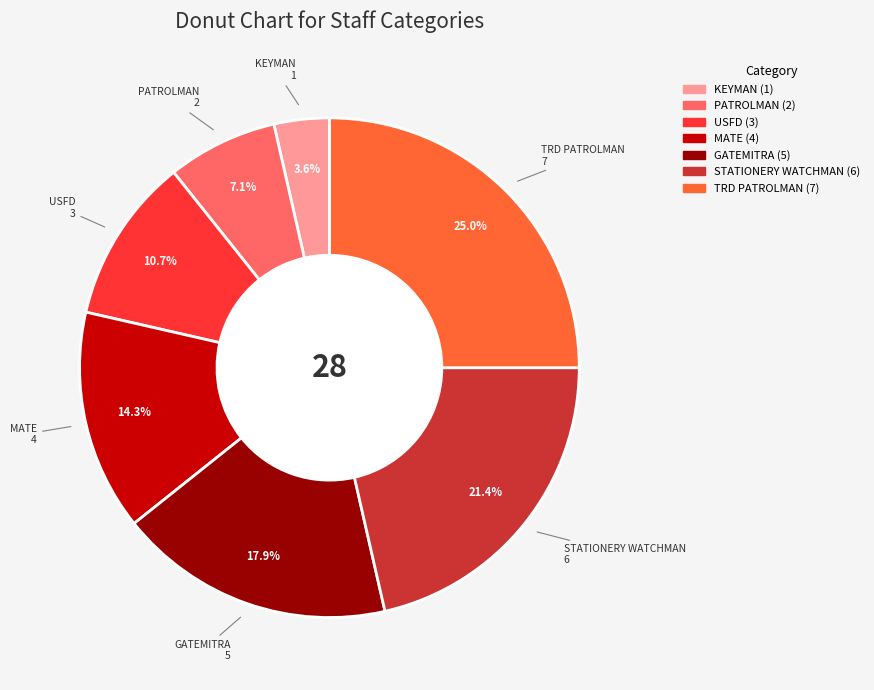

Does any single category account for the majority?

No